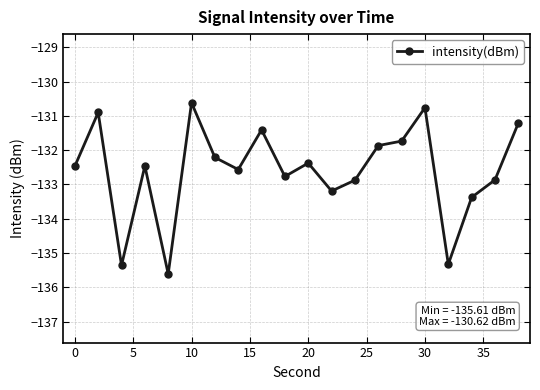

What is the greatest value displayed?

-130.6